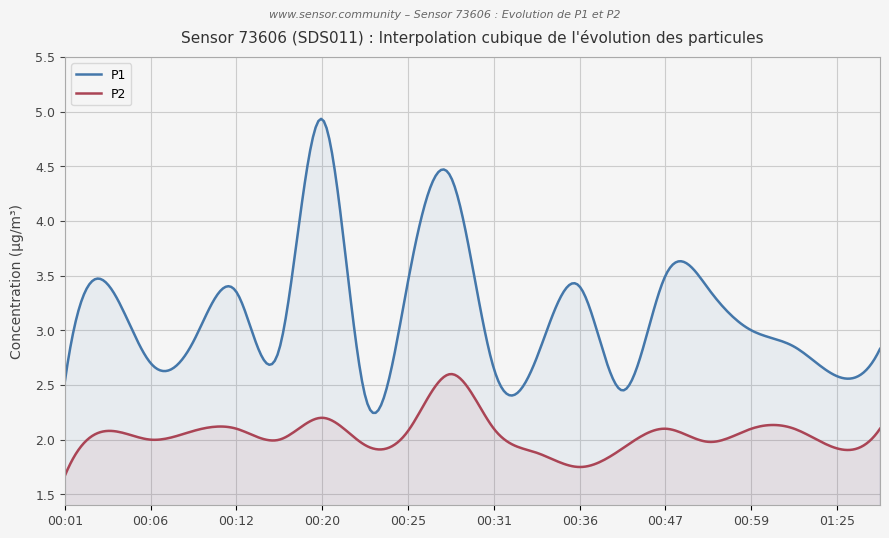

Where is the first local minimum for P2?

00:06